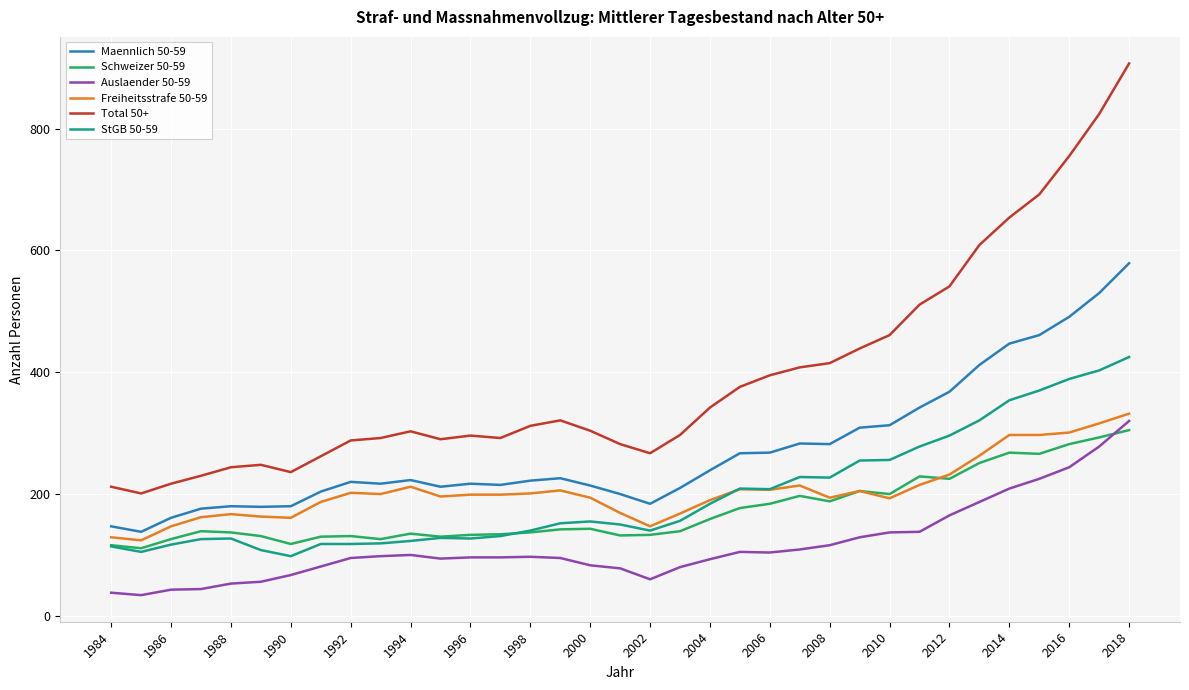

What are all the series names shown in the legend?

Maennlich 50-59, Schweizer 50-59, Auslaender 50-59, Freiheitsstrafe 50-59, Total 50+, StGB 50-59